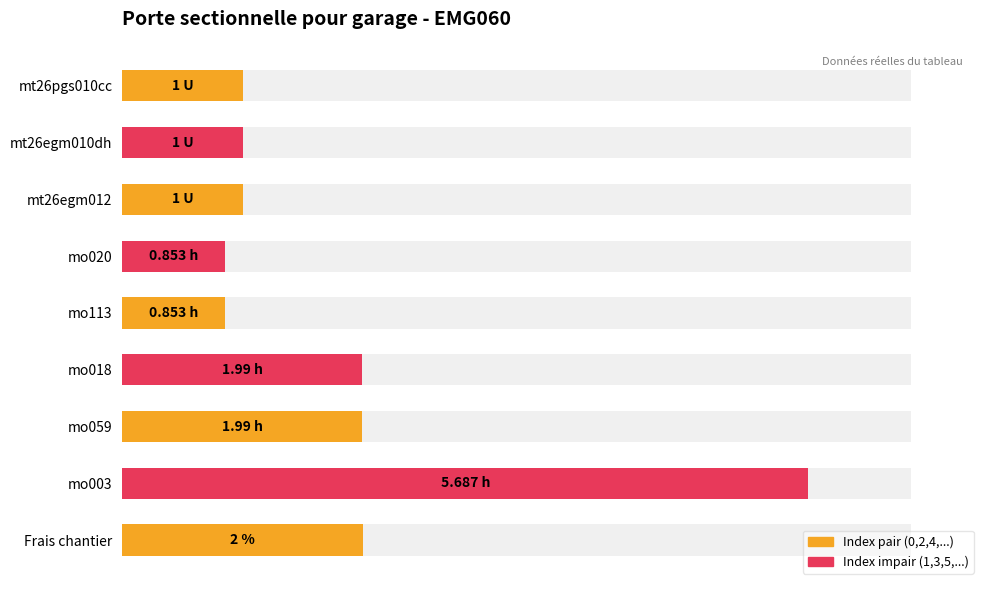

What is the difference between the maximum and second lowest values?

4.8